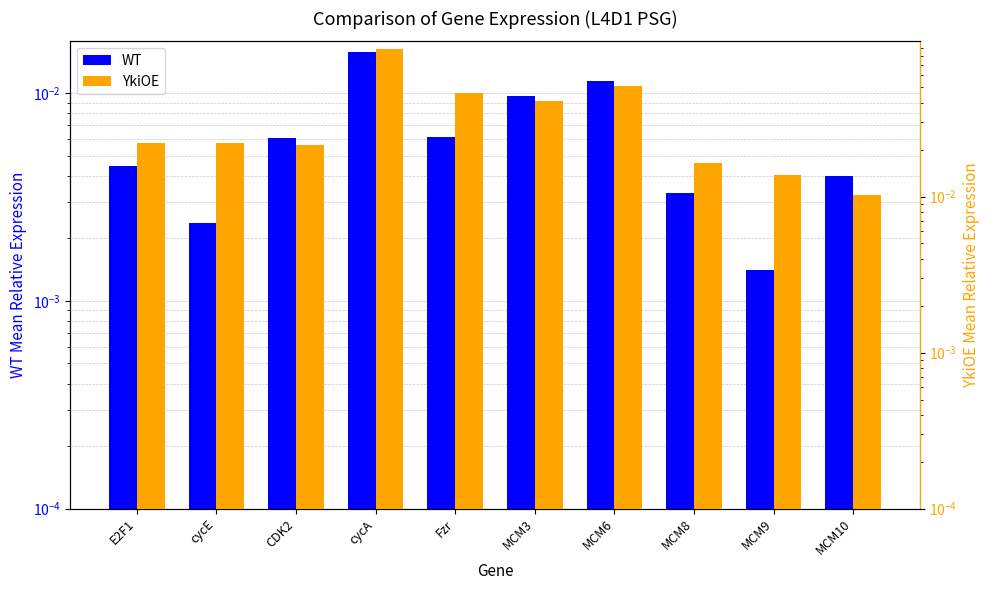

The value of YkiOE at E2F1 is 0.0. True or false?

False